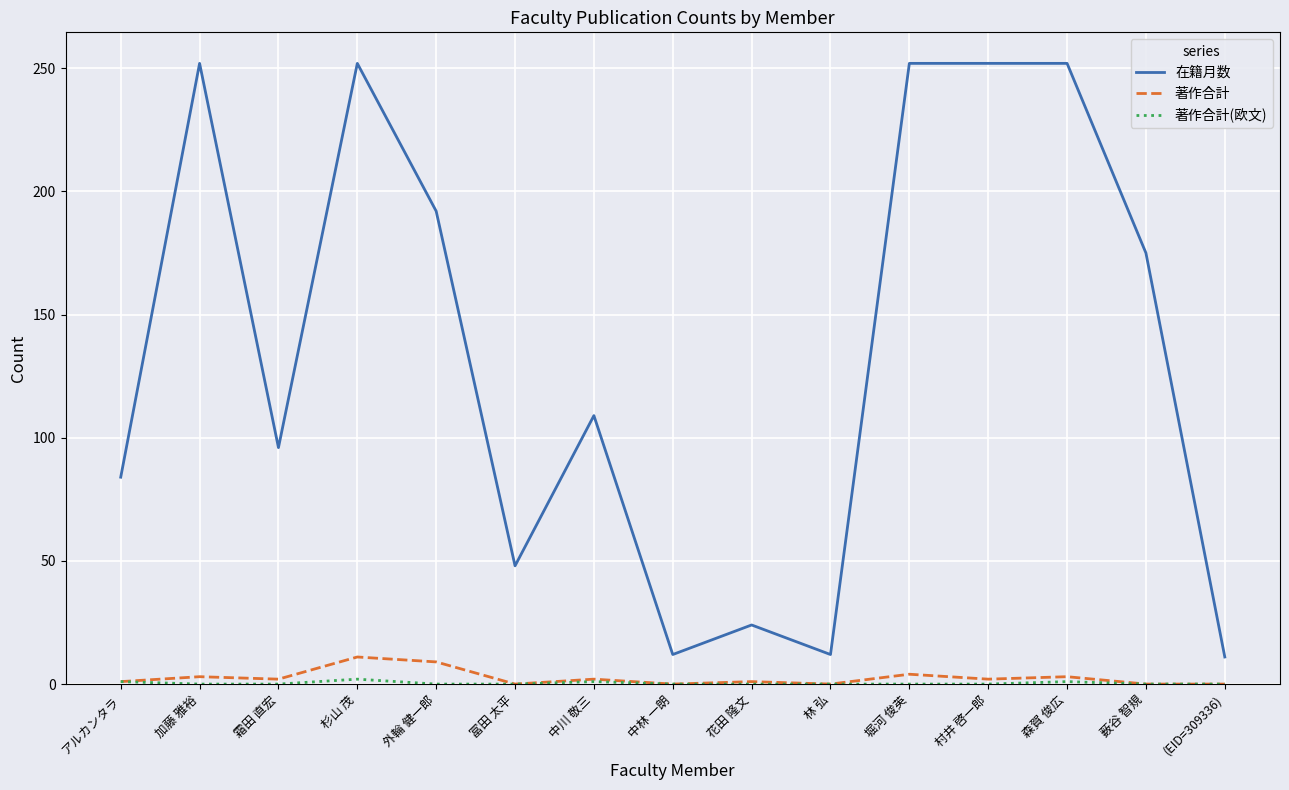

Is the value of 在籍月数 at 花田 隆文 greater than the value of 著作合計 at 杉山 茂?

Yes